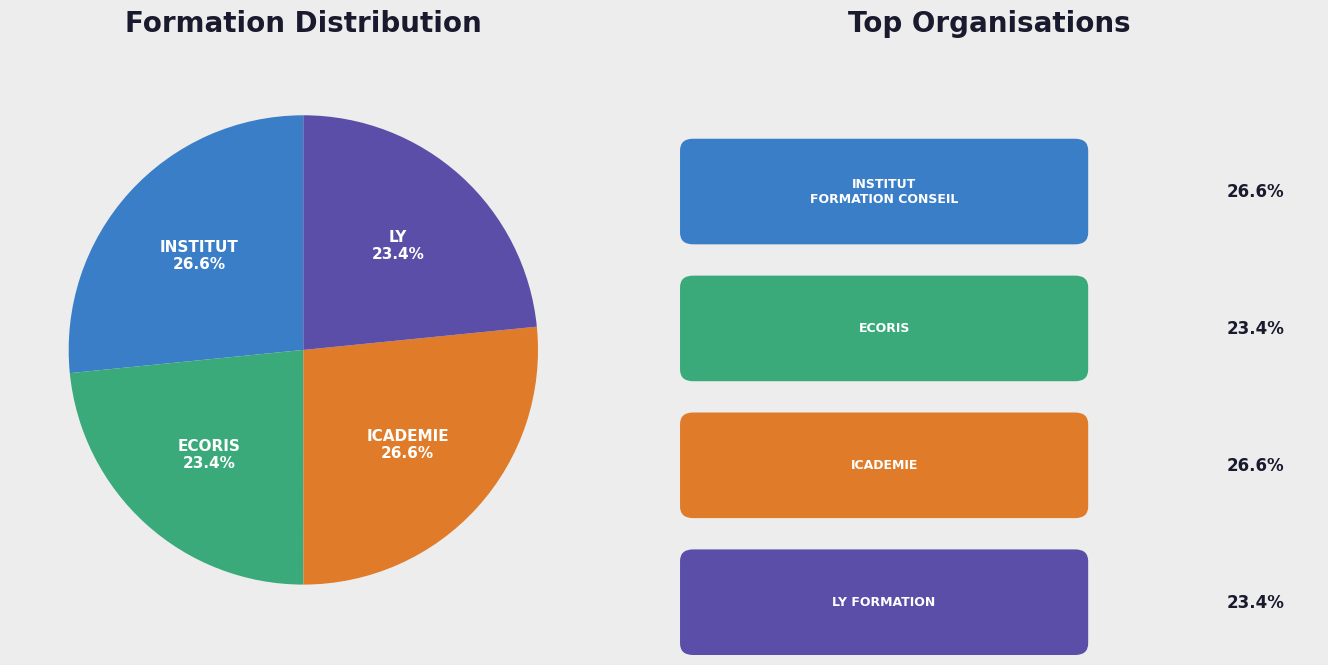

To the nearest percent, what is the average slice percentage?

25%